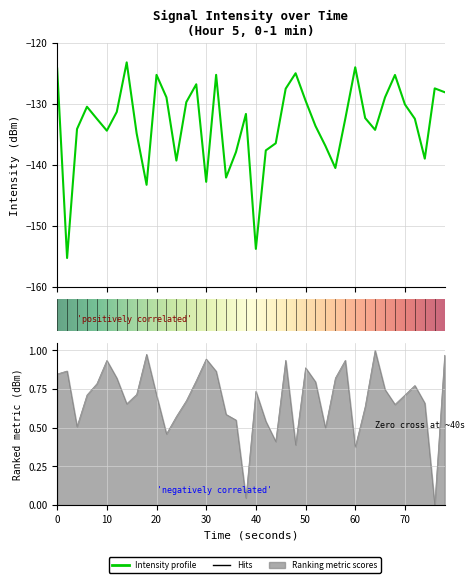

How many data points are less than -132?

21